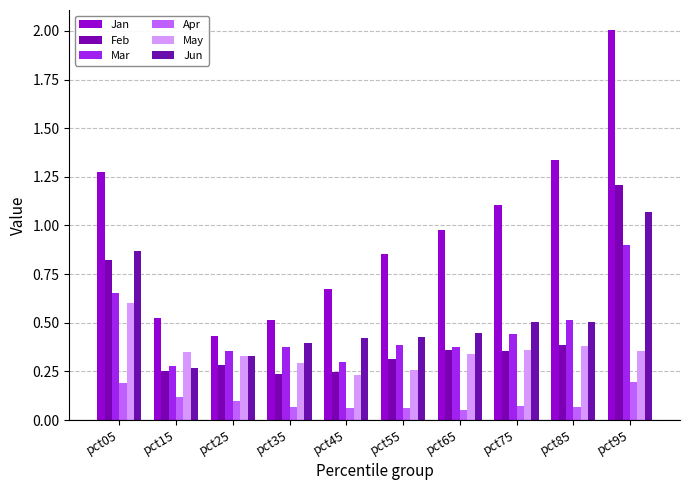

At which label does Mar reach its peak?

pct95